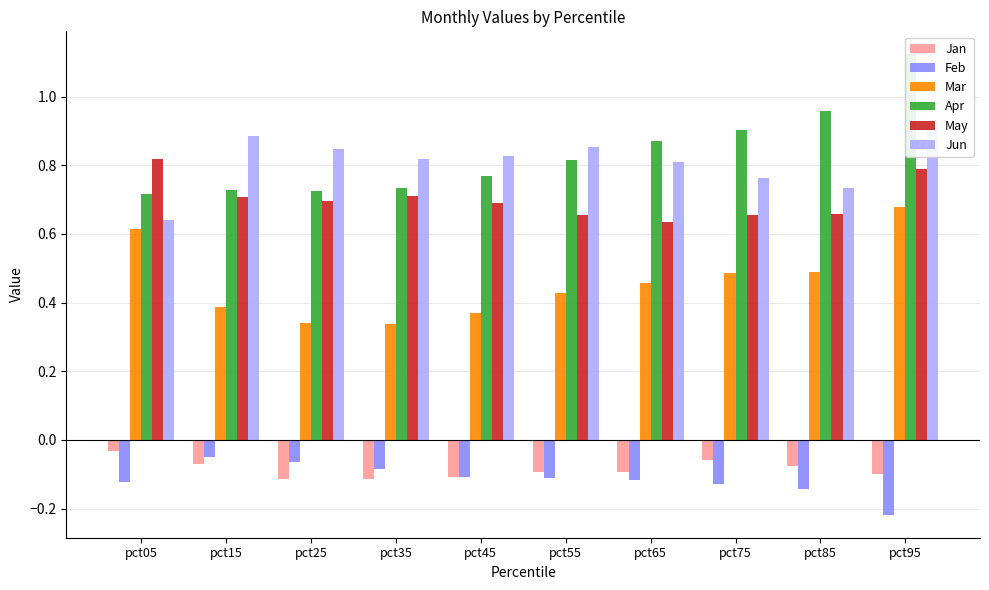

What is the highest value of the Mar series?

0.7